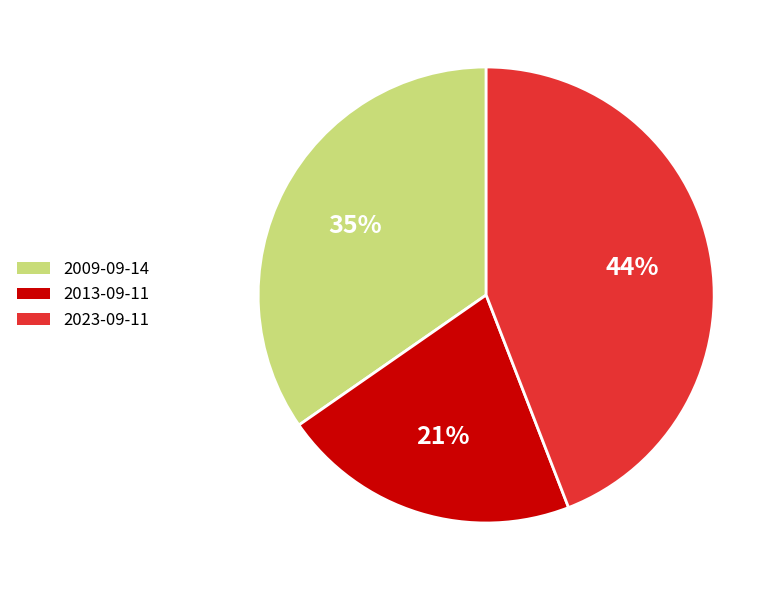

The 2023-09-11 slice represents 44% of the pie. True or false?

True